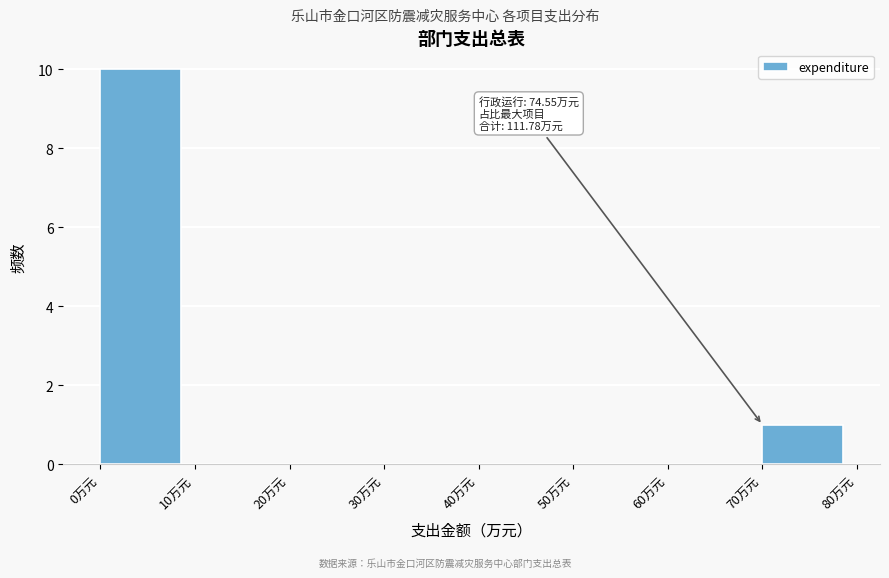

Over which range of the x-axis is the bar tallest?

0 to 10